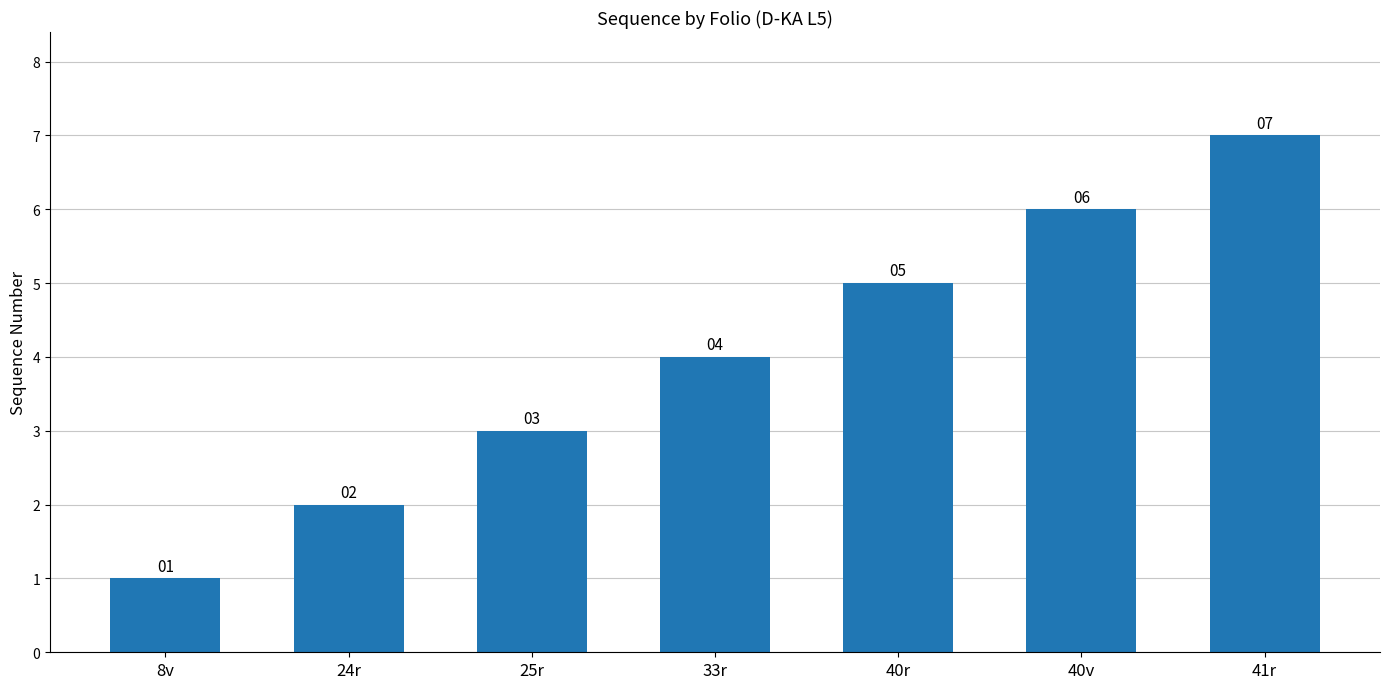

List the labels in order of value, smallest first.

8v, 24r, 25r, 33r, 40r, 40v, 41r